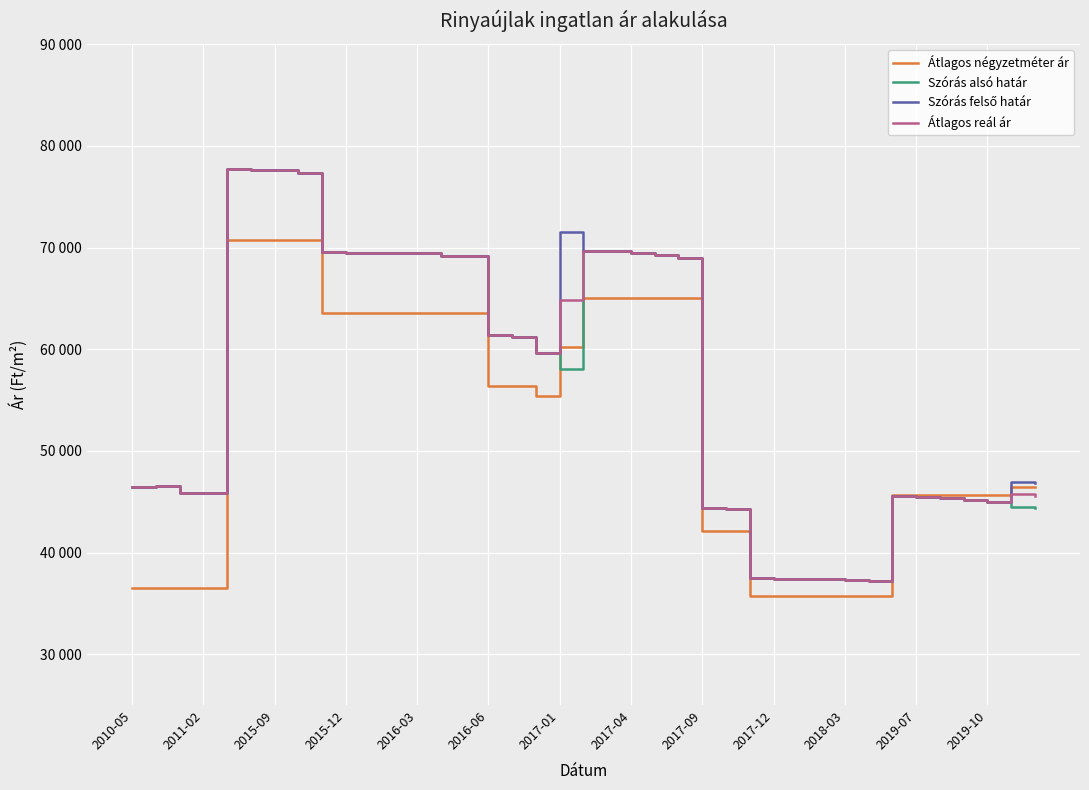

At which label is Szórás alsó határ closest to 57470?

2017-01